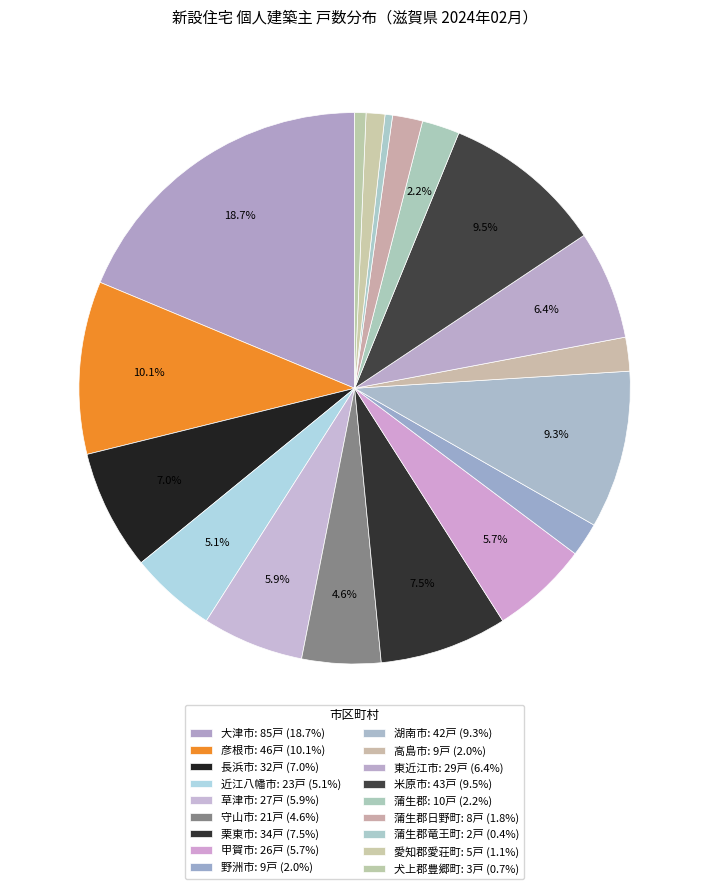

How many segments does this pie chart have?

18